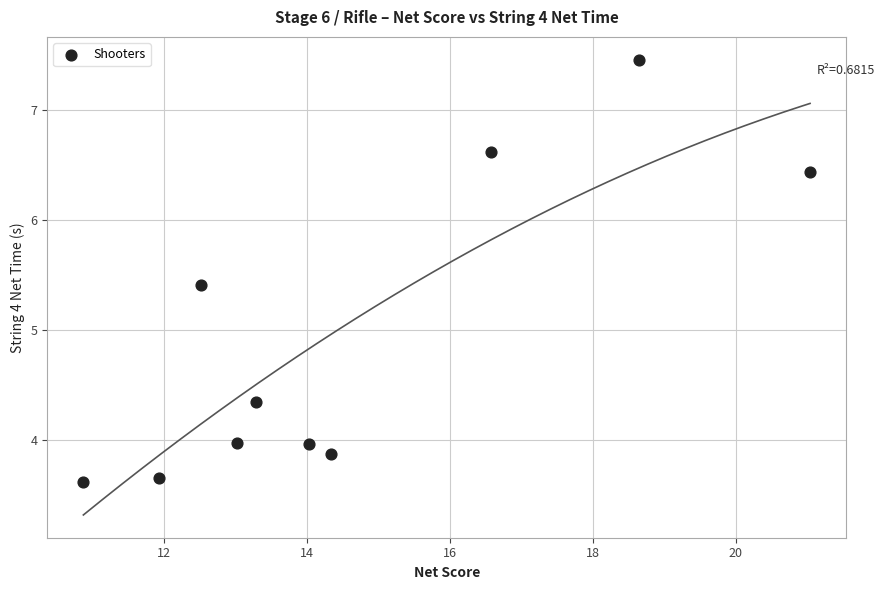

What is the average X value?

14.6